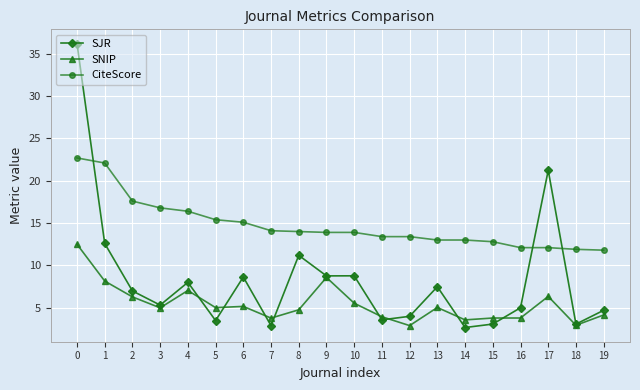

Where is the first local minimum for SNIP?

3